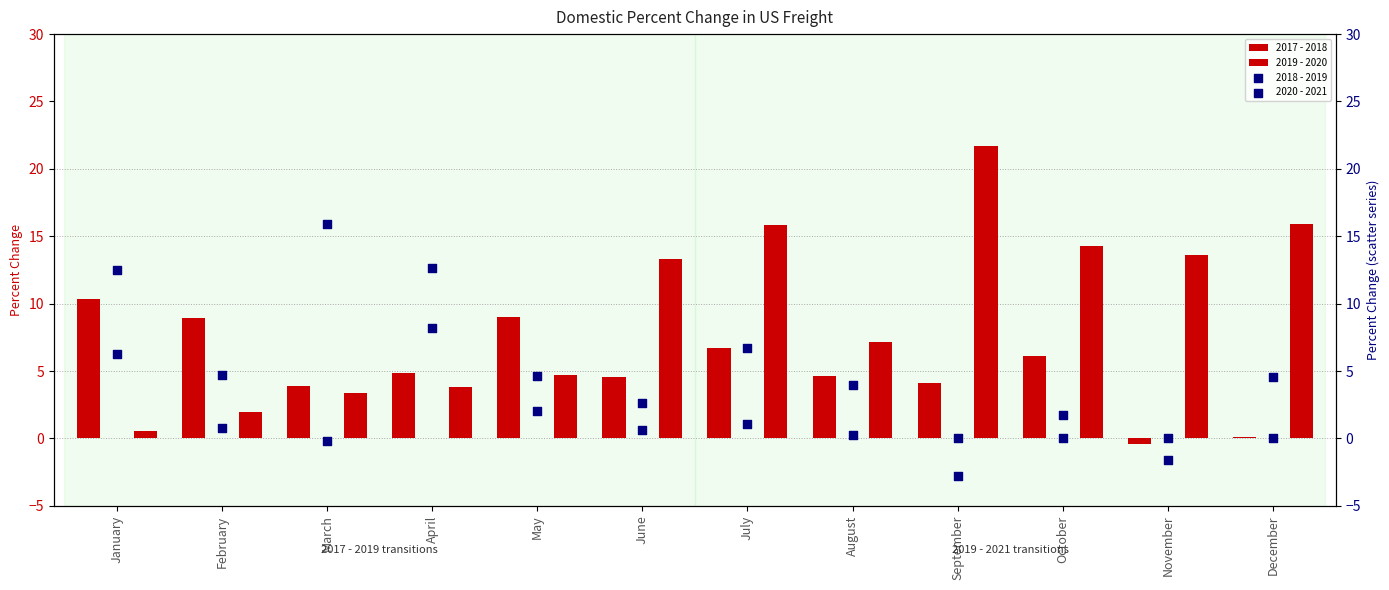

What is the total value across all series at September?

23.0